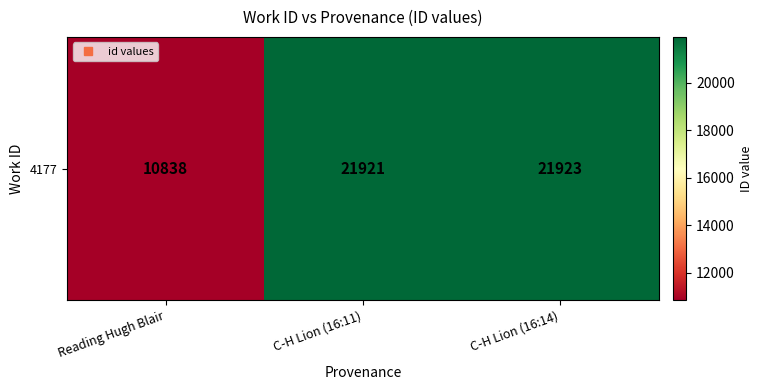

True or false: the data shows 31972 at C-H Lion (16:11).

False